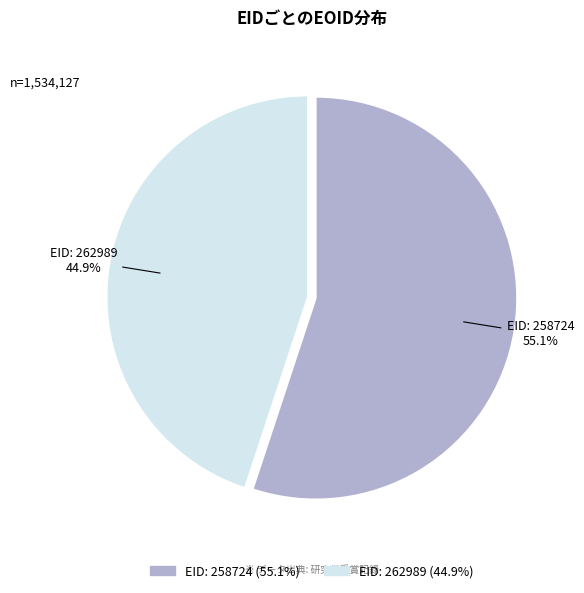

Is there any slice that represents more than half of the pie?

Yes